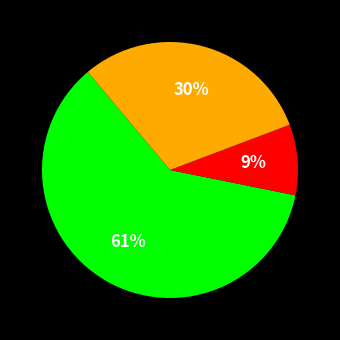

To the nearest percent, what is the average slice percentage?

33%